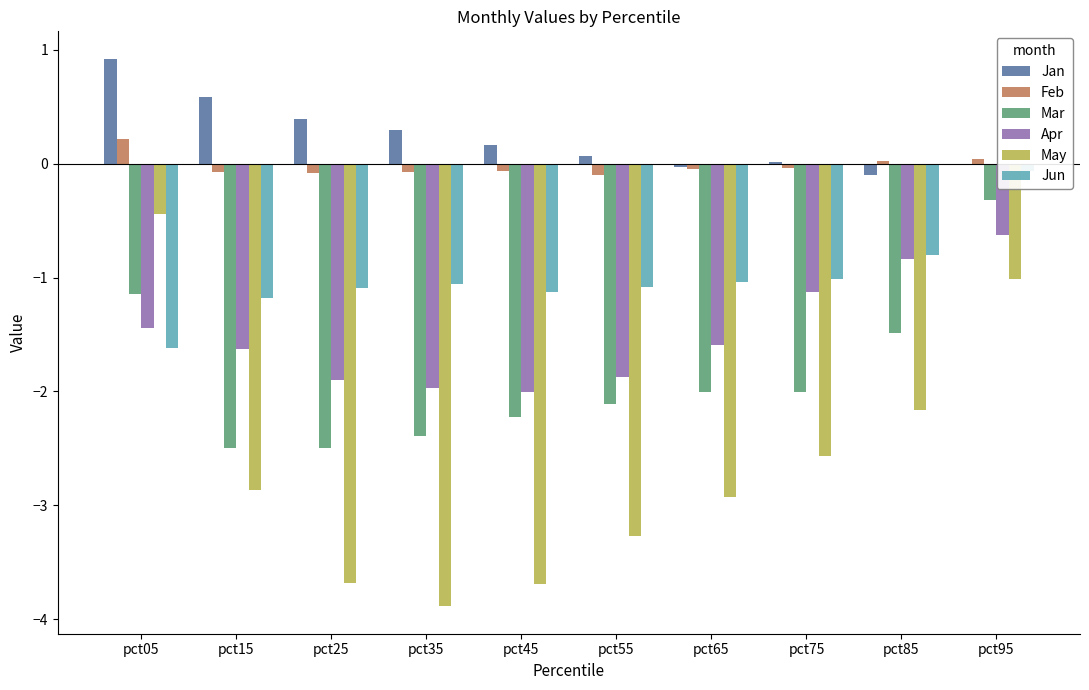

What is the average value of the Mar series?

-1.9